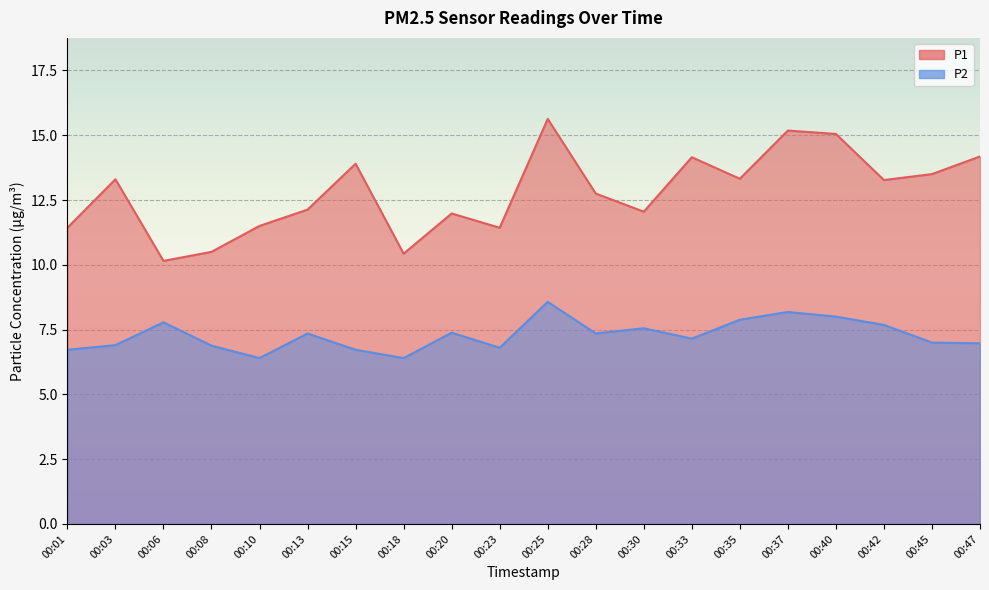

Is the value of P1 at 00:47 greater than the value of P2 at 00:42?

Yes